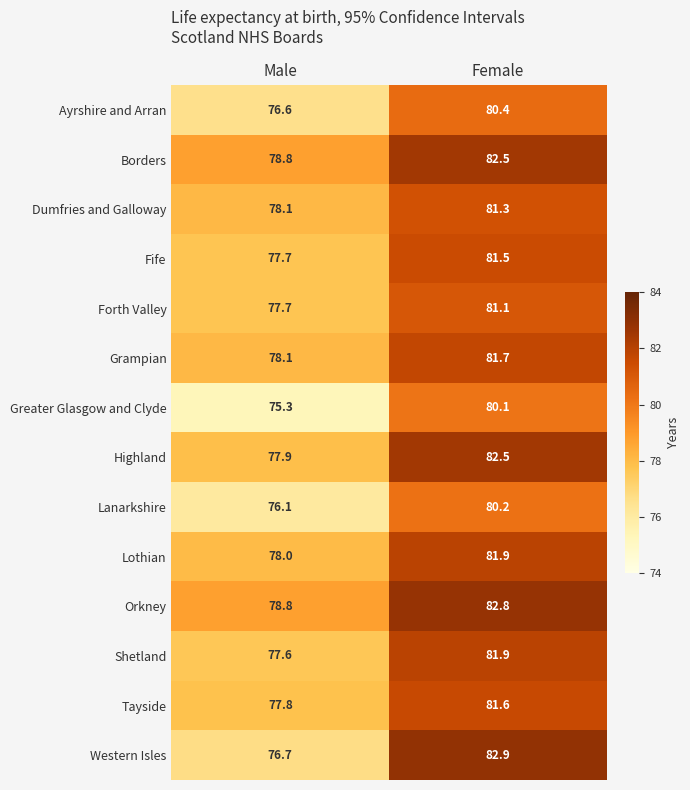

How many distinct data groups are displayed?

14